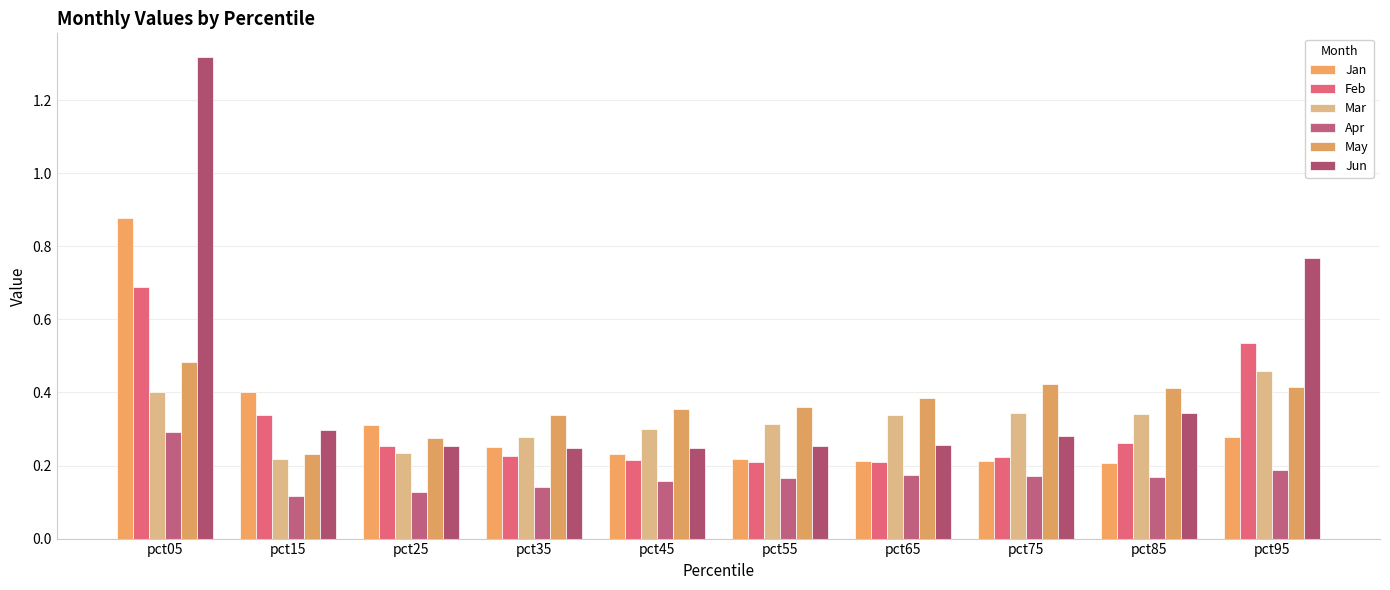

Reading right to left, extract all data points from this chart.

Jan: 0.3	0.2	0.2	0.2	0.2	0.2	0.3	0.3	0.4	0.9
Feb: 0.5	0.3	0.2	0.2	0.2	0.2	0.2	0.3	0.3	0.7
Mar: 0.5	0.3	0.3	0.3	0.3	0.3	0.3	0.2	0.2	0.4
Apr: 0.2	0.2	0.2	0.2	0.2	0.2	0.1	0.1	0.1	0.3
May: 0.4	0.4	0.4	0.4	0.4	0.4	0.3	0.3	0.2	0.5
Jun: 0.8	0.3	0.3	0.3	0.3	0.2	0.2	0.3	0.3	1.3